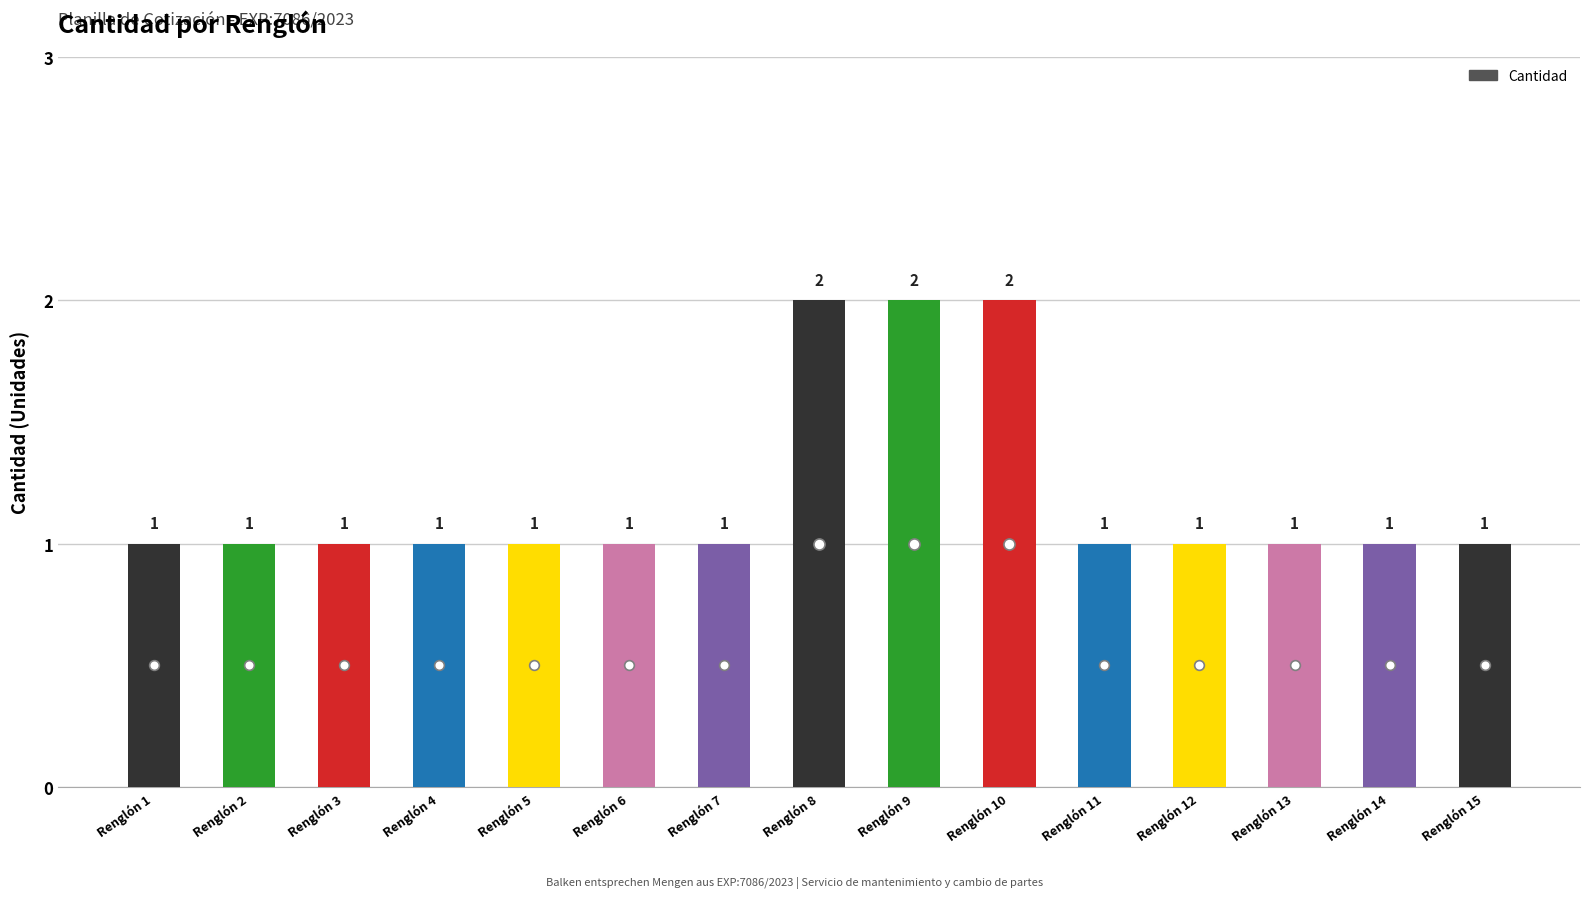

Reading left to right, extract all data points from this chart.

Renglón 1=1	Renglón 2=1	Renglón 3=1	Renglón 4=1	Renglón 5=1	Renglón 6=1	Renglón 7=1	Renglón 8=2	Renglón 9=2	Renglón 10=2	Renglón 11=1	Renglón 12=1	Renglón 13=1	Renglón 14=1	Renglón 15=1